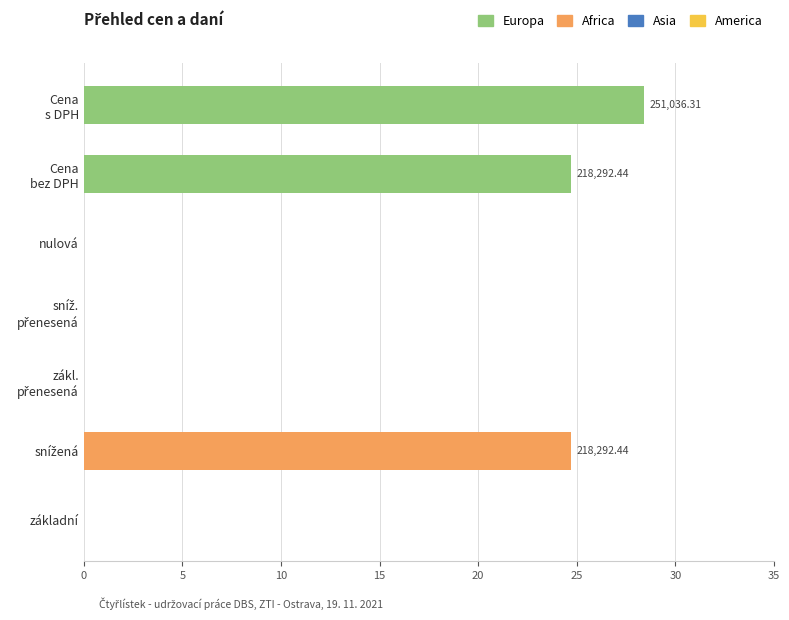

How many categories are shown in the chart?

7